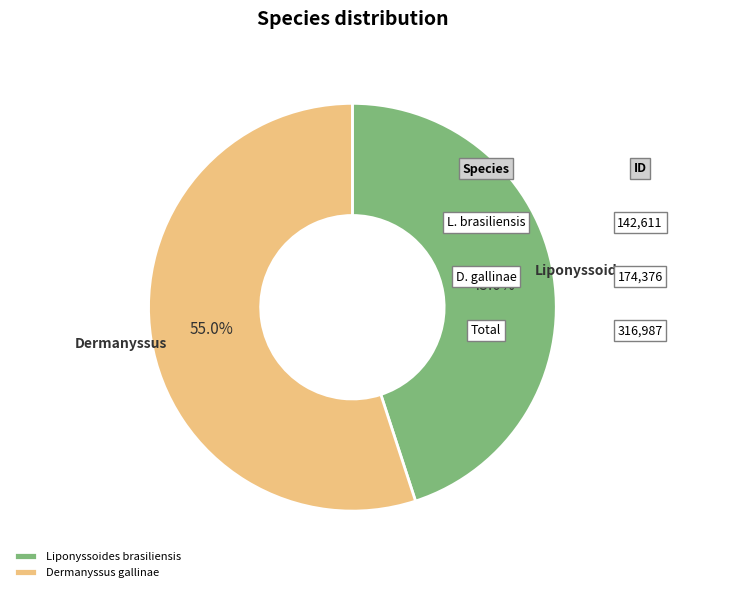

How much of the chart is everything except Liponyssoides brasiliensis?

55.0%